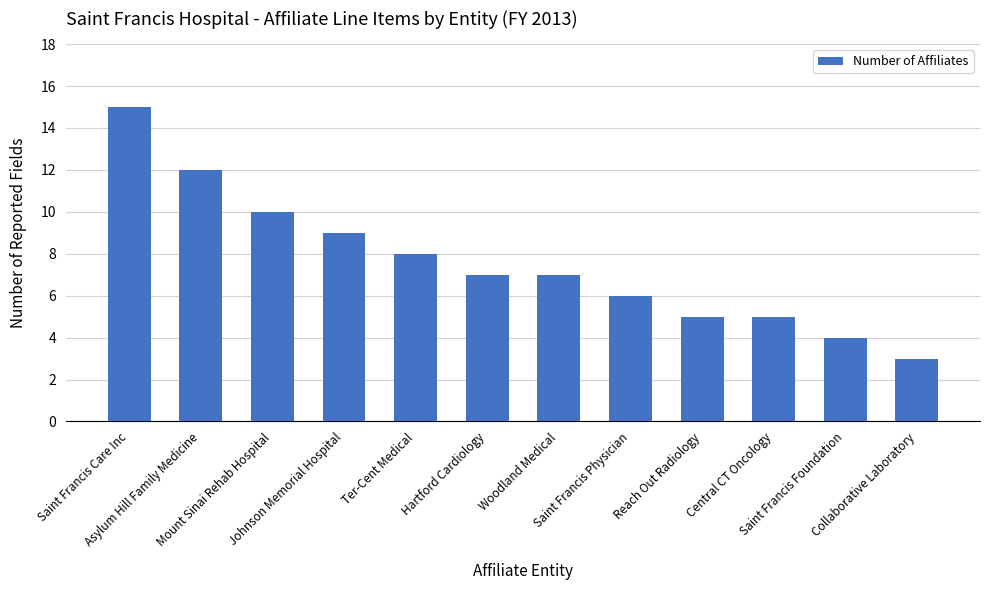

Reading right to left, transcribe all the data shown in this chart.

3	4	5	5	6	7	7	8	9	10	12	15